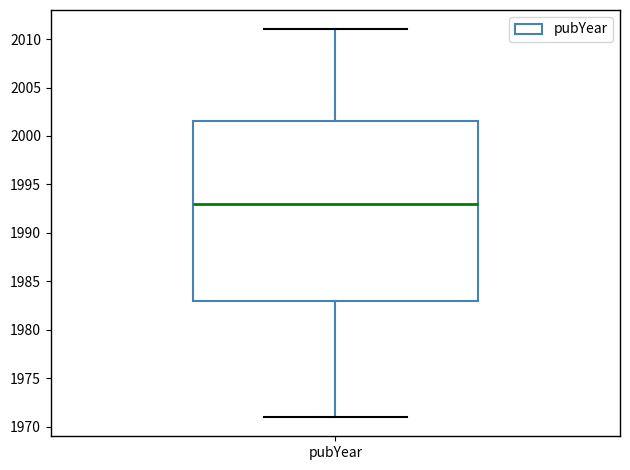

Where does the median line of the box for pubYear sit on the y-axis? The values are not printed on the chart, so give them approximately, as read against the axis.

1993.0